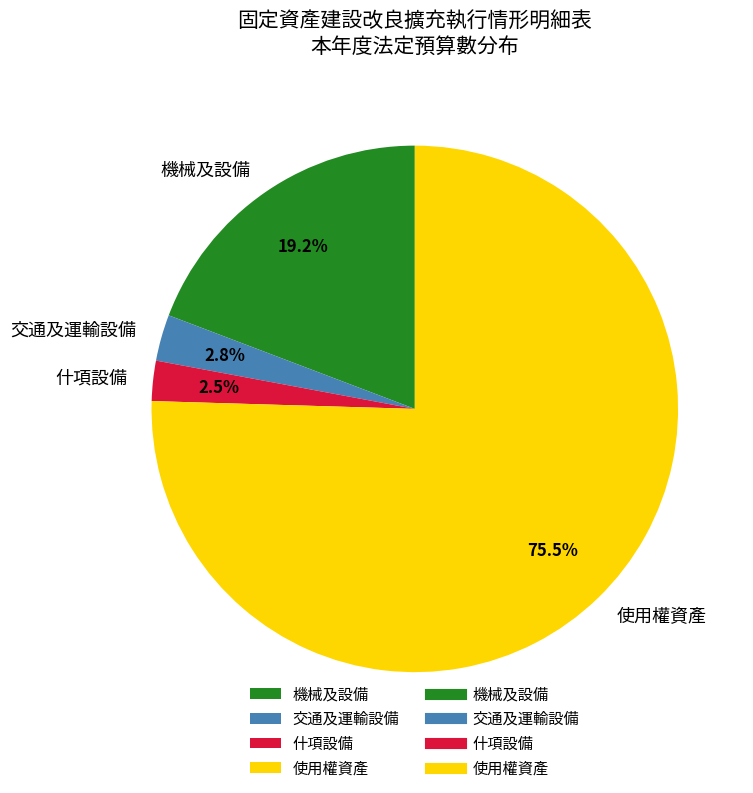

Between 交通及運輸設備 and 機械及設備, which is larger?

機械及設備